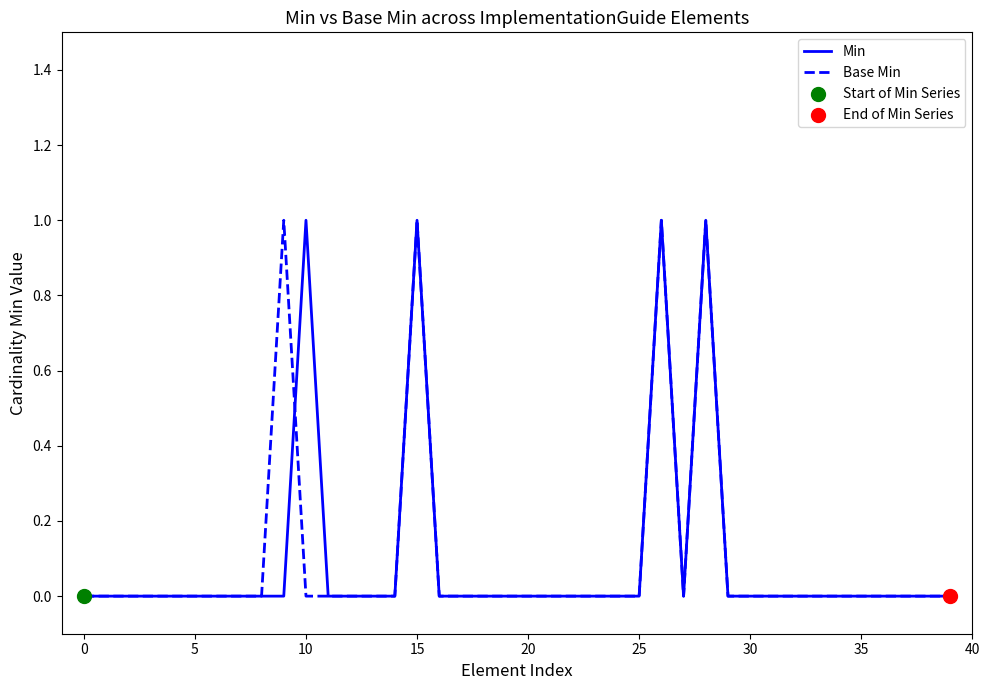

At which category is the sum across all series the highest?

15